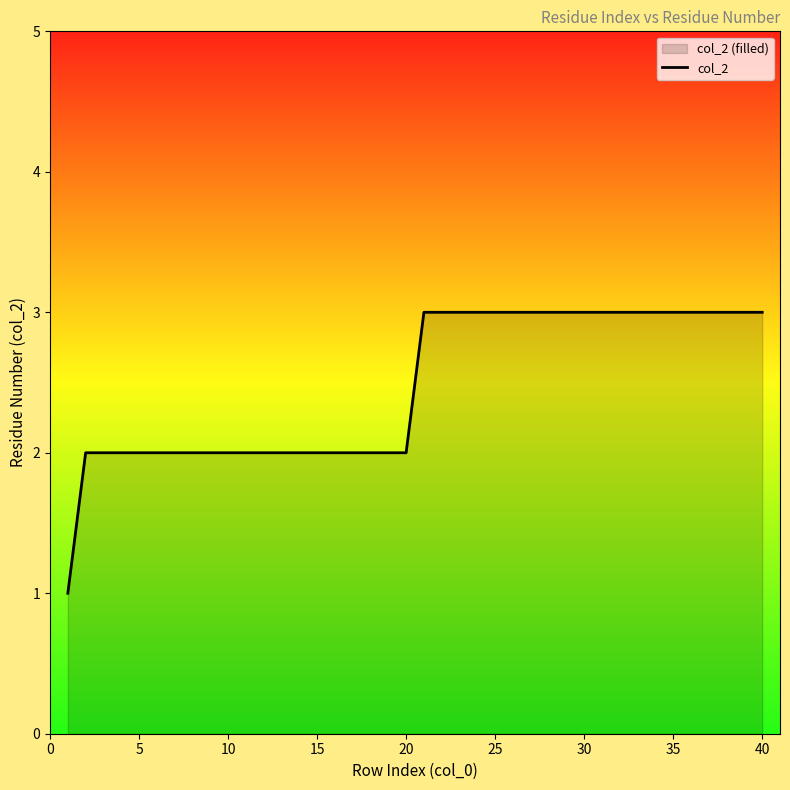

Between 15 and 25, which is larger?

25